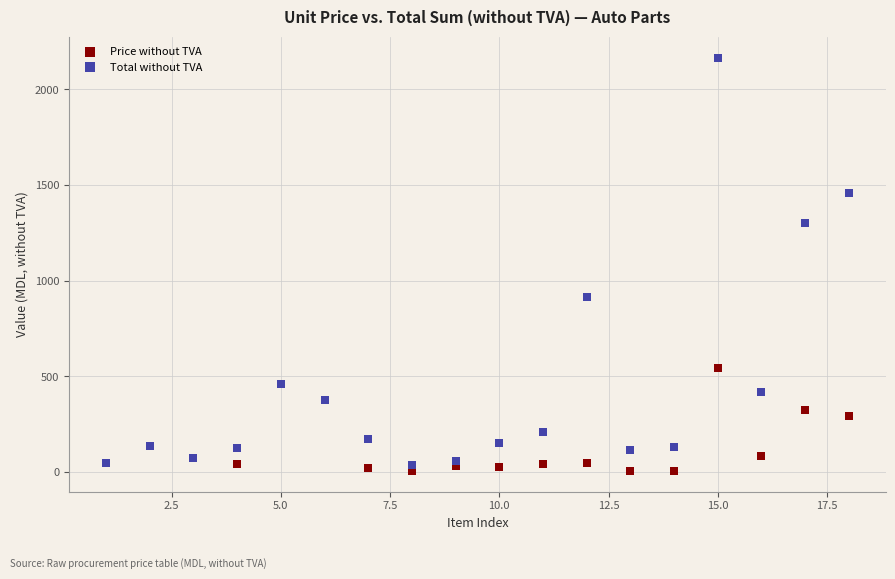

Across all series, what Y value is closest to 1086?

916.7